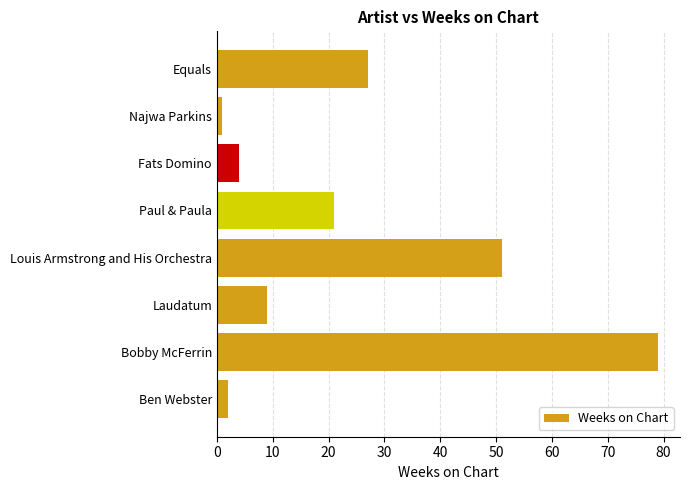

How many values are below 21?

4